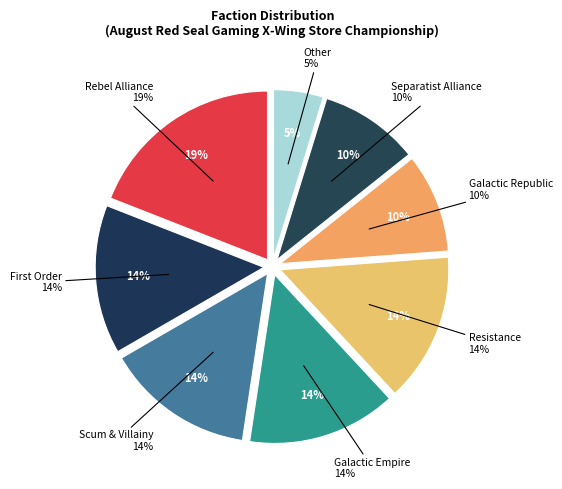

The rebelalliance slice represents 8% of the pie. True or false?

False